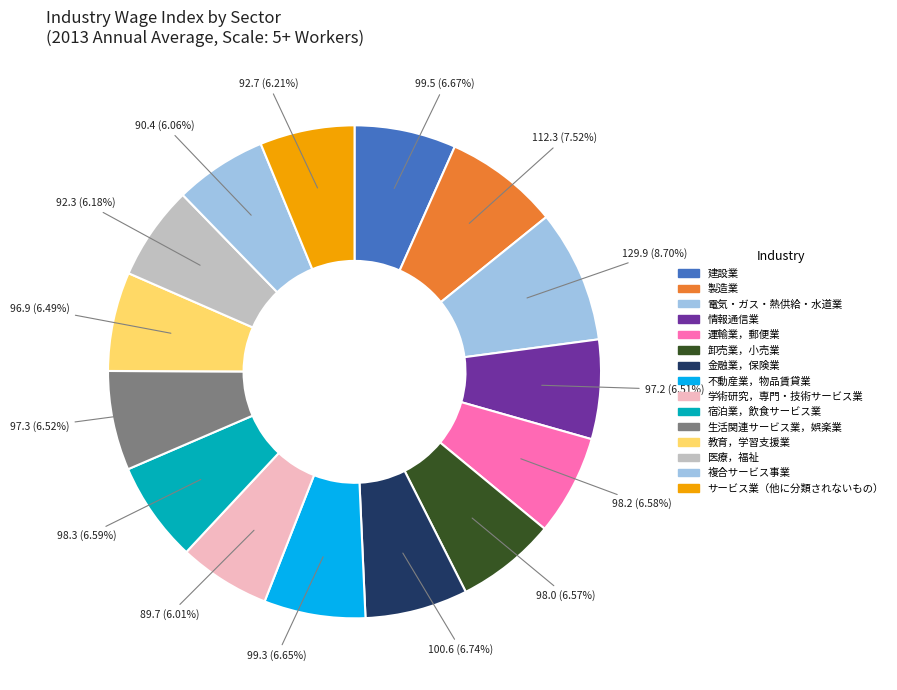

How many slices are in this pie chart?

15